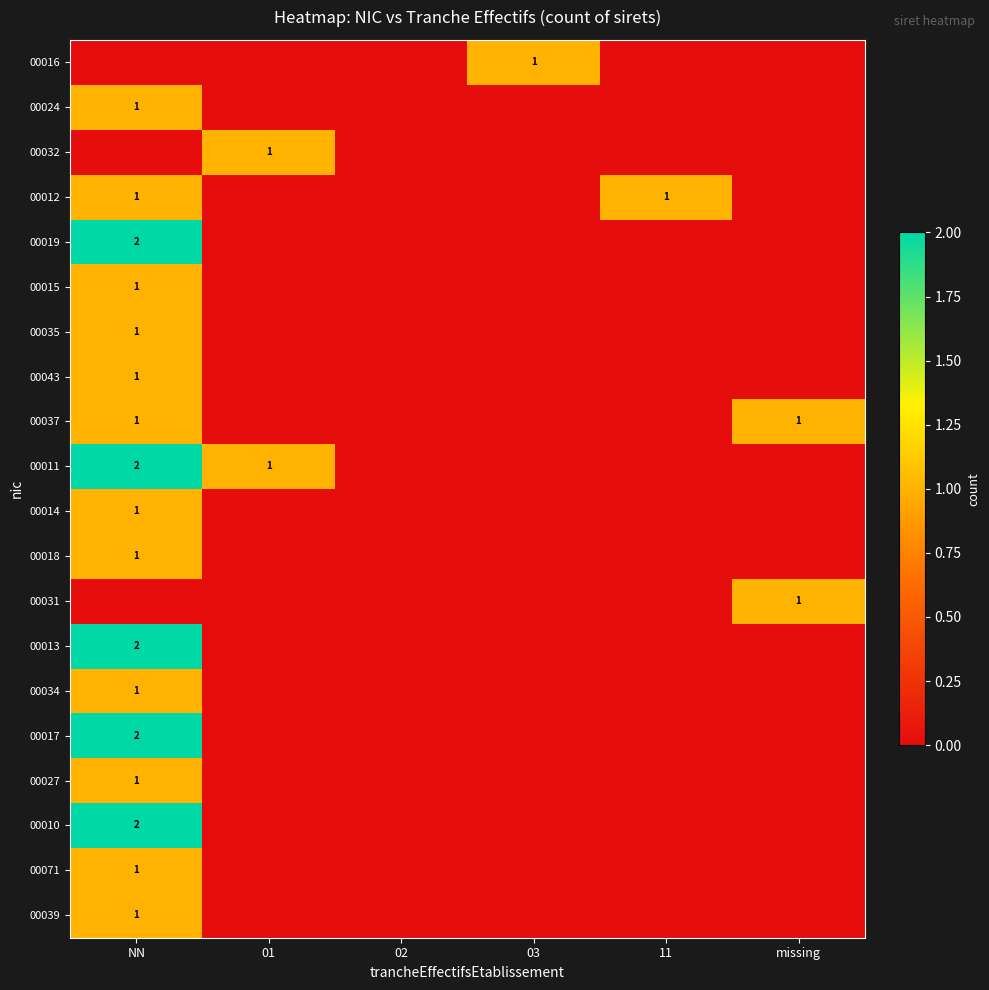

Which label corresponds to the smallest value in the chart?

NN